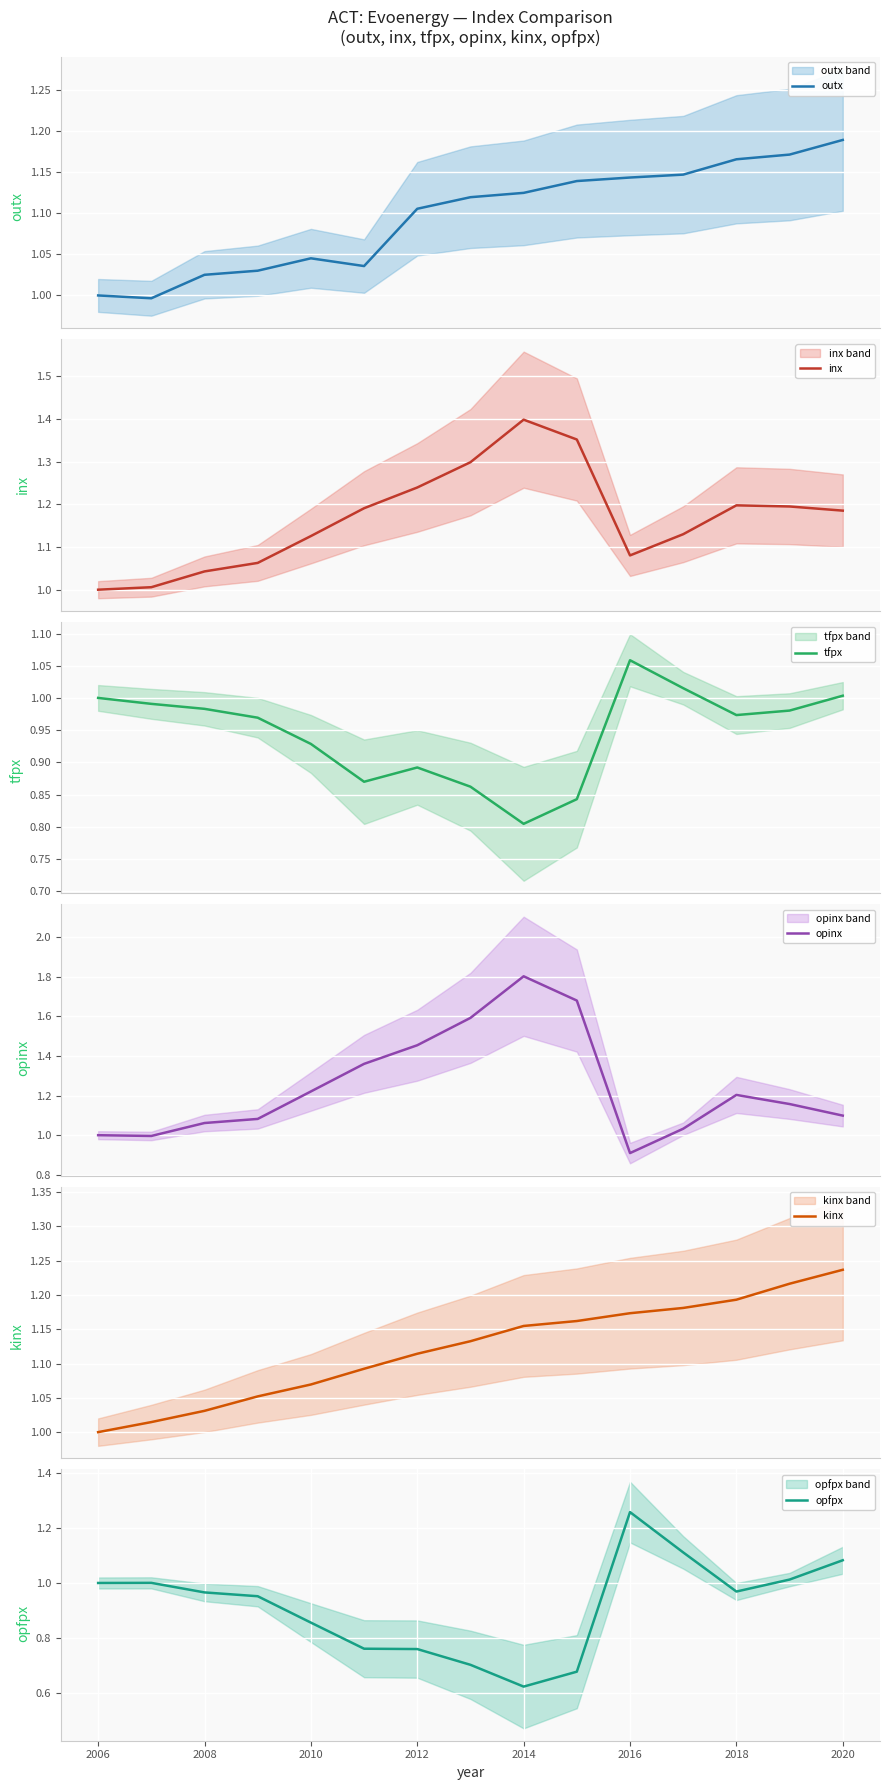

Is it true that opfpx equals 1.7 at 2008?

False